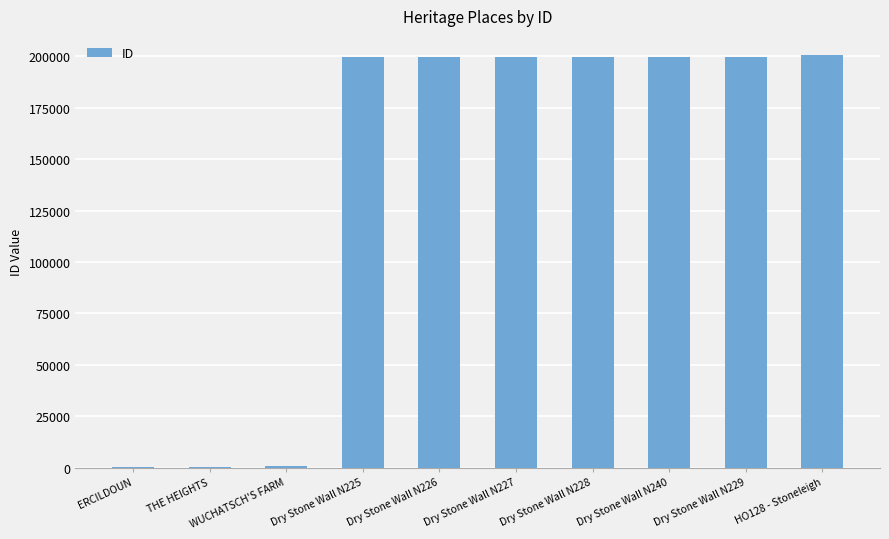

What is the maximum value shown in the chart?

200674